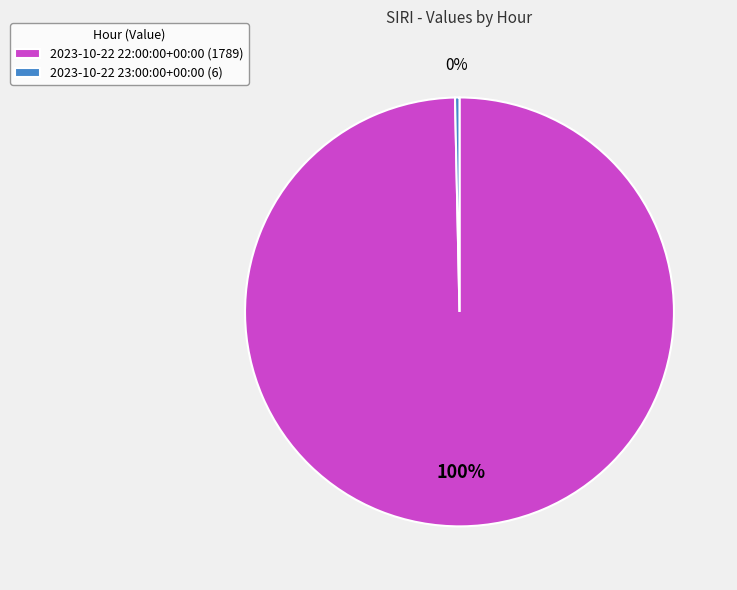

What is the ratio of the value at 2023-10-22 22:00:00+00:00 (1789) to the value at 2023-10-22 23:00:00+00:00 (6)?

298.2